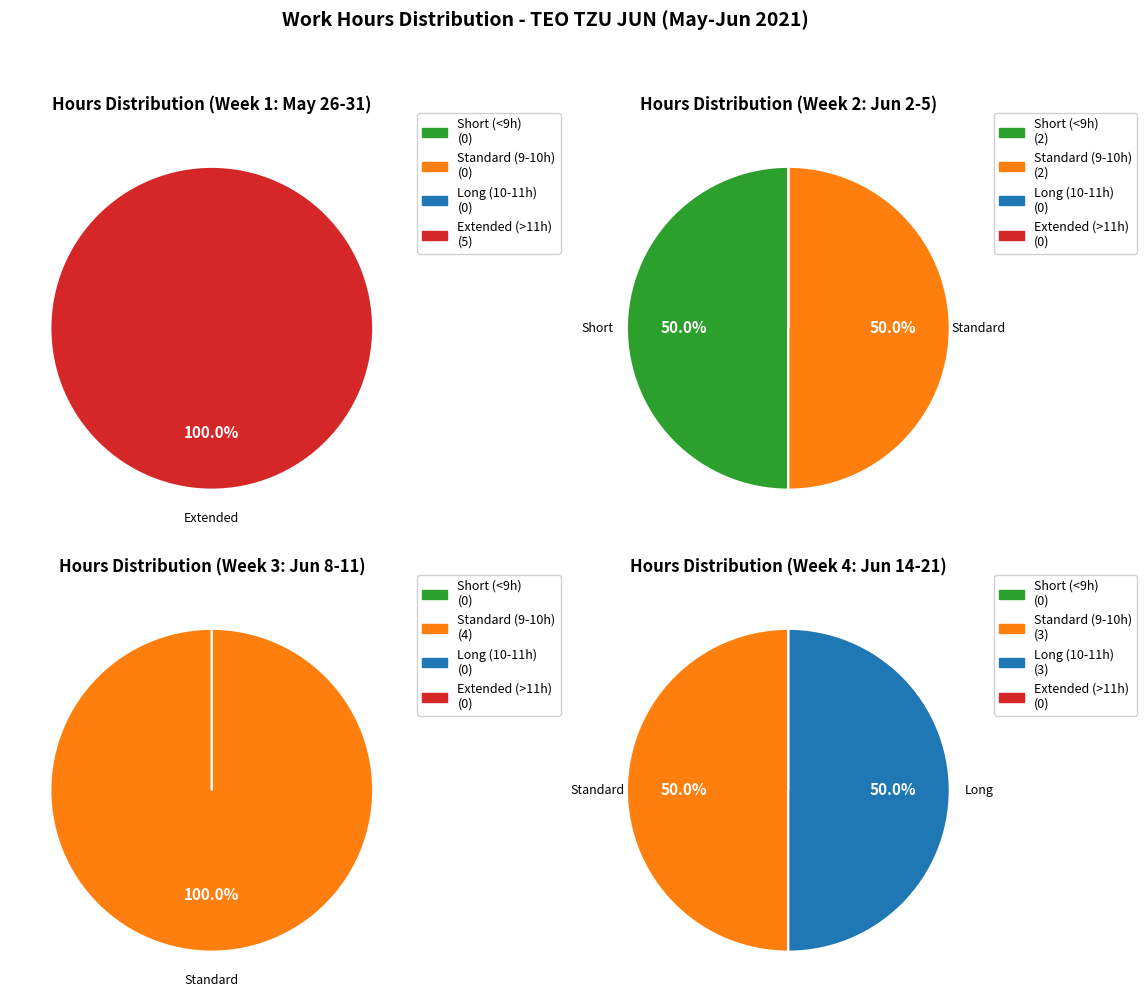

Is there a majority slice in this chart?

No